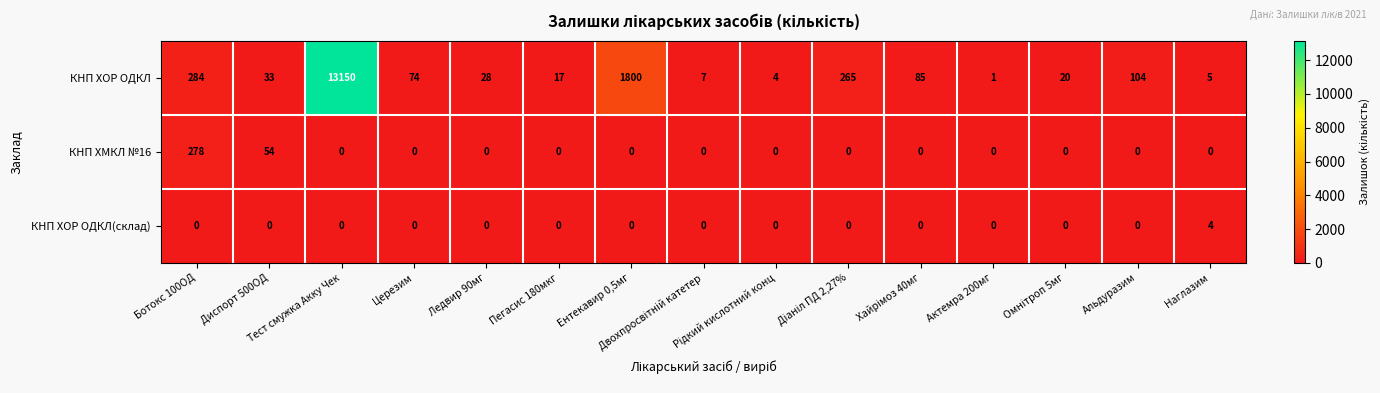

How many КНП ХОР ОДКЛ(склад) values are between 0 and 1?

14